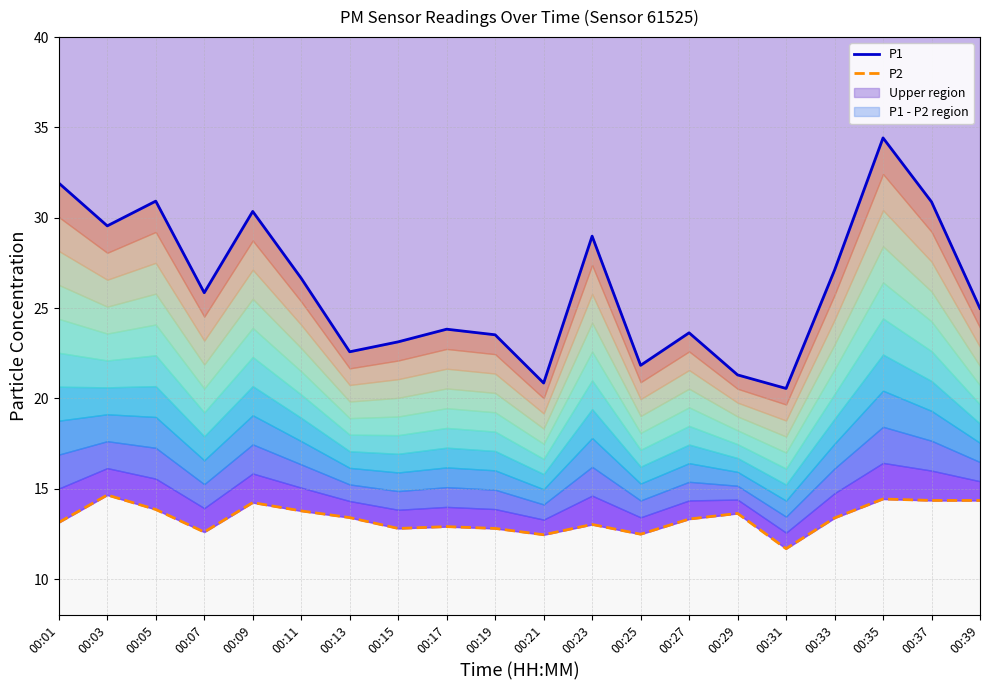

List the series in order of their peak value, lowest first.

P2, P1